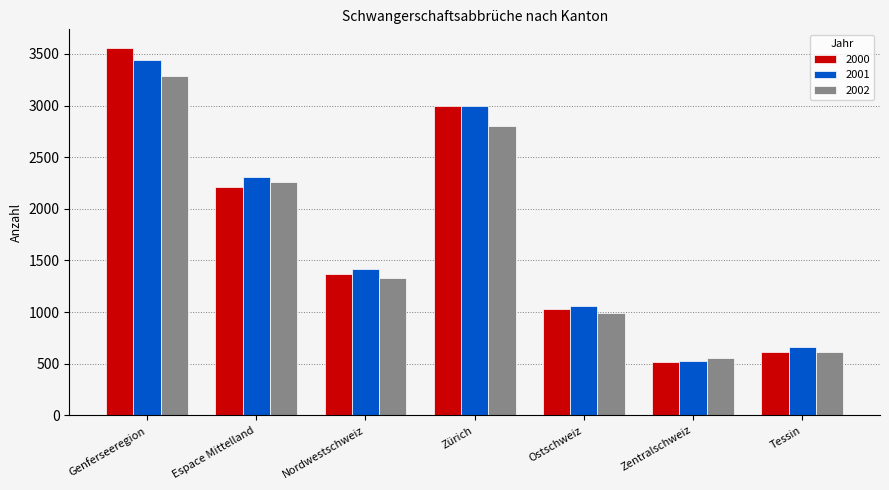

What is the value of the 2002 bar at the 6th from the left?

558